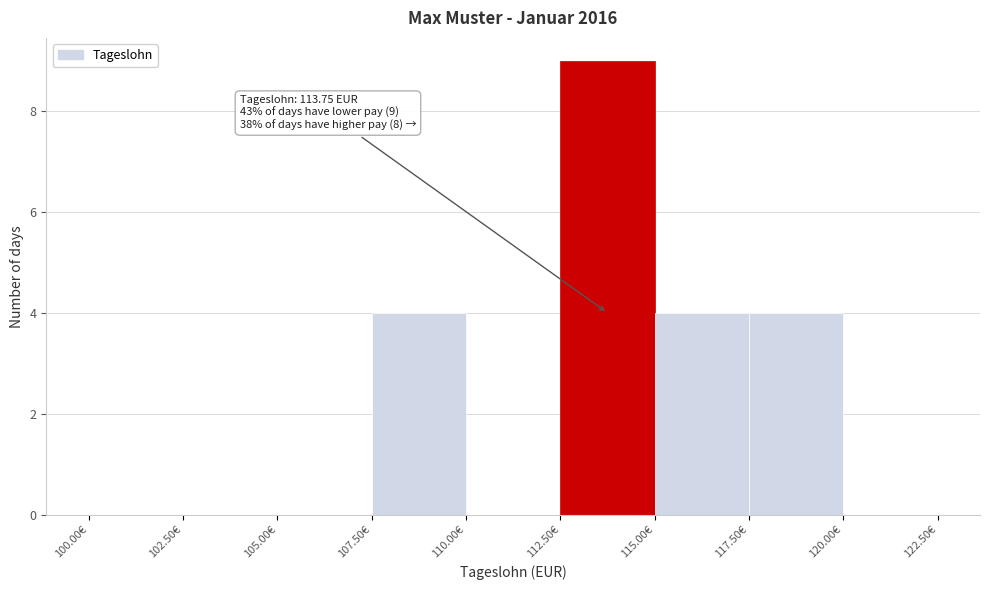

Over which range of the x-axis is the bar tallest?

112.5 to 115.0